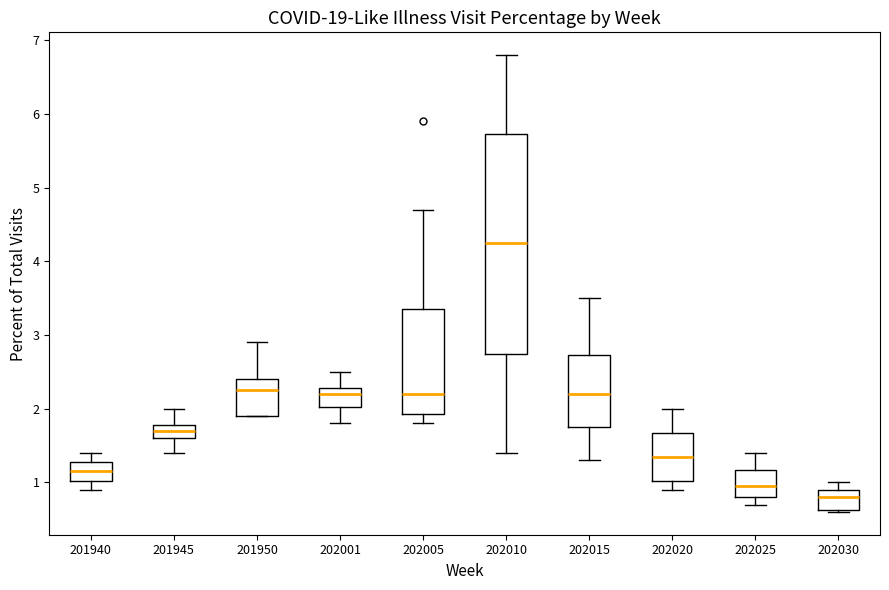

Which box's median line is the lowest?

202030